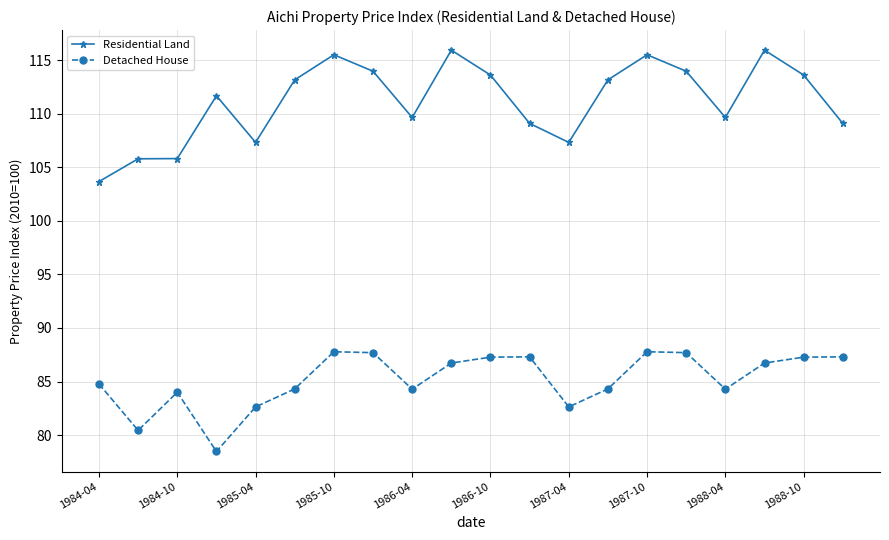

True or false: Residential Land and Detached House cross at least once.

False